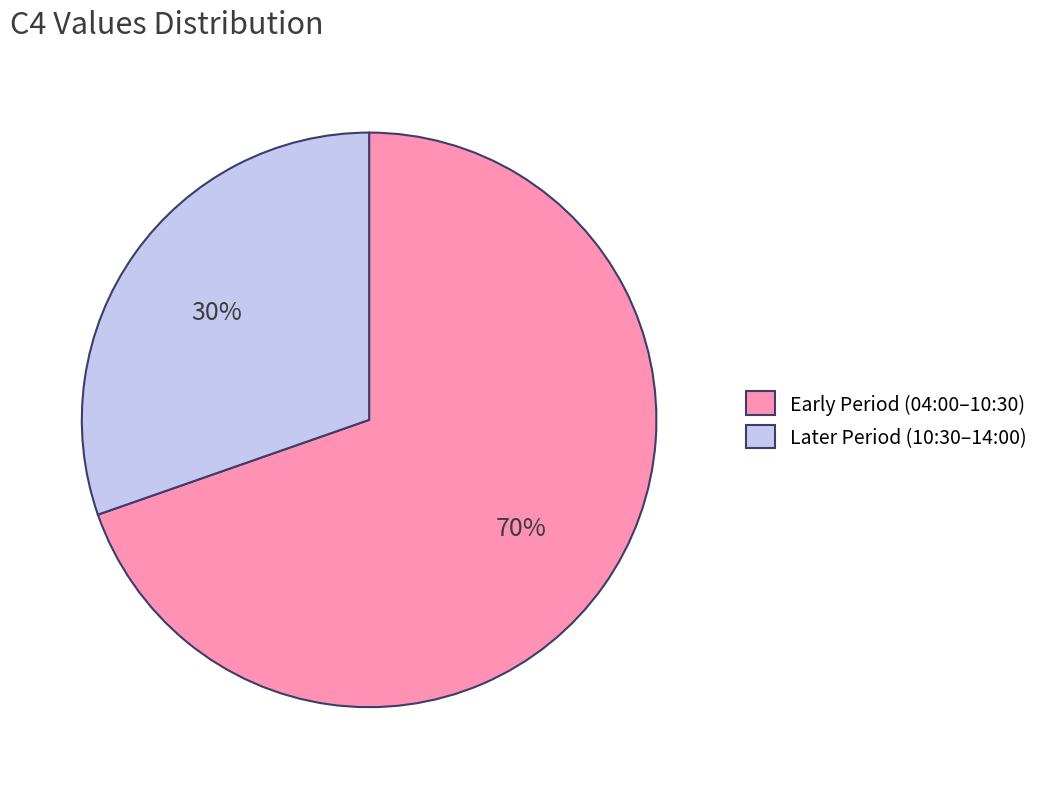

True or false: Later Period (10:30–14:00) accounts for 30% of the total.

True